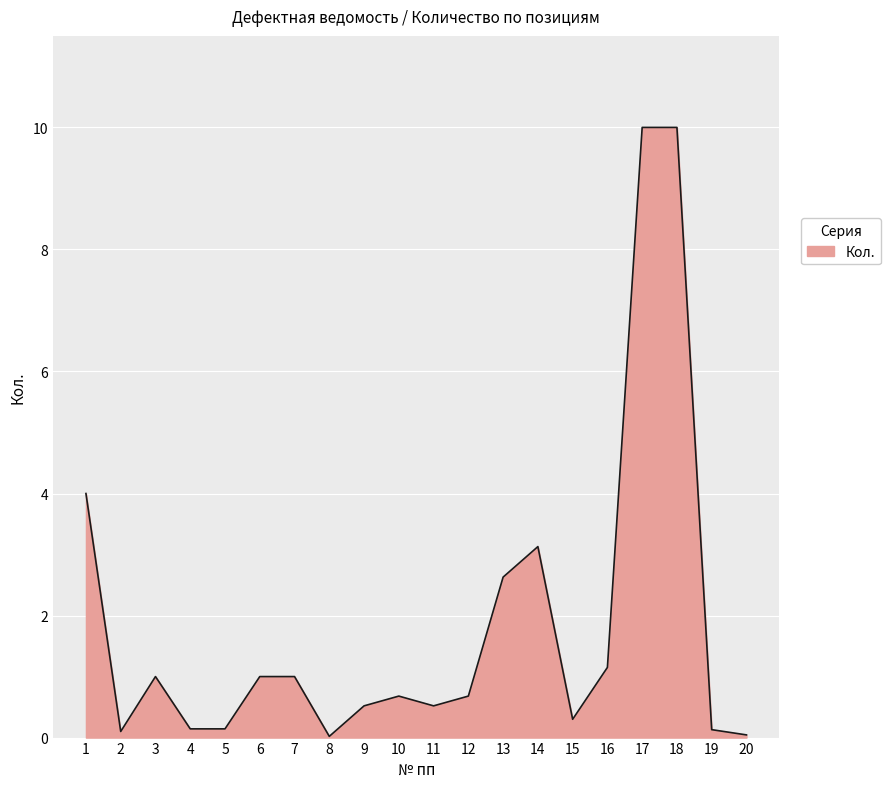

Is it true that the value at 3 is 1.0?

True